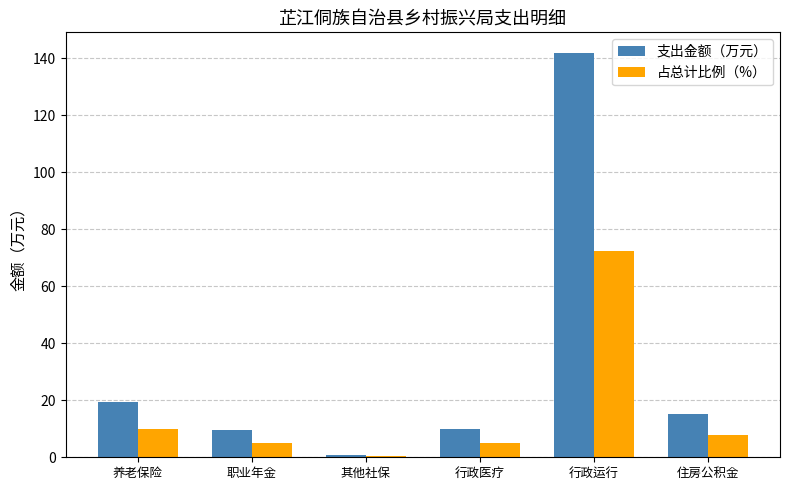

What is the sum of all 支出金额（万元） values?

196.4